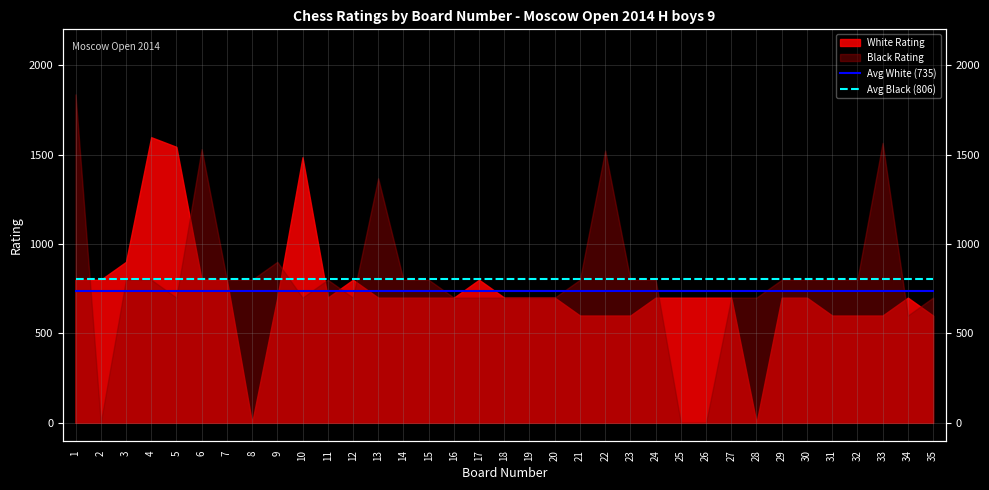

What is the value of the Avg Black (806) point at the 25th from the left?

806.3